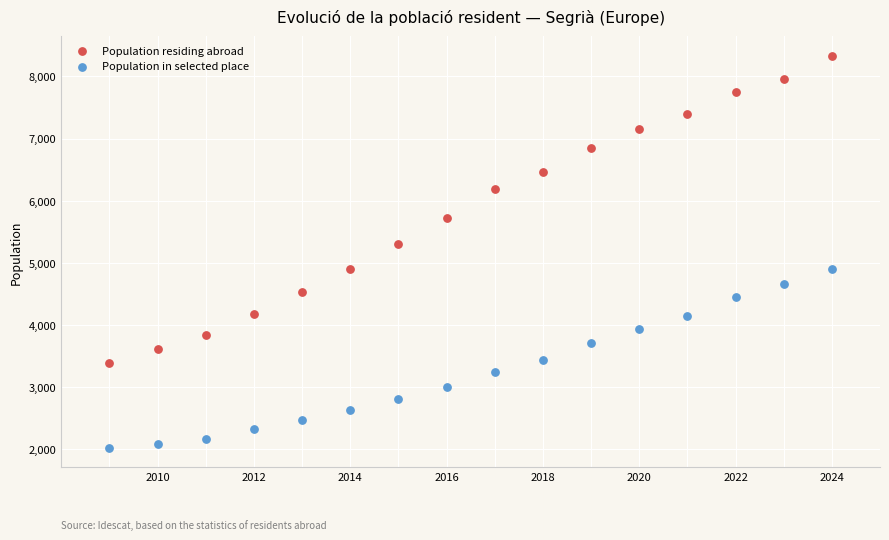

Across all series, what Y value is closest to 5181?

5310